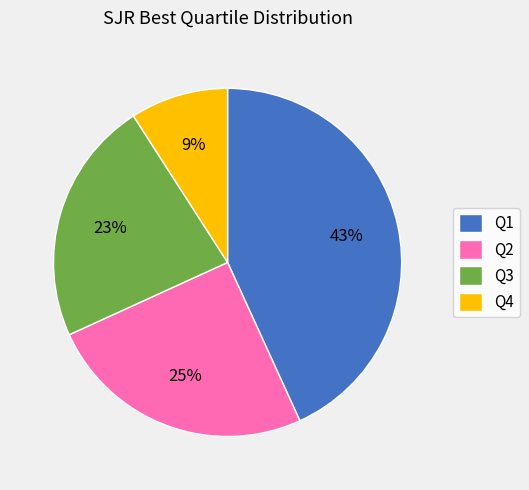

To the nearest percent, what is the combined percentage of Q4 and Q3?

32%